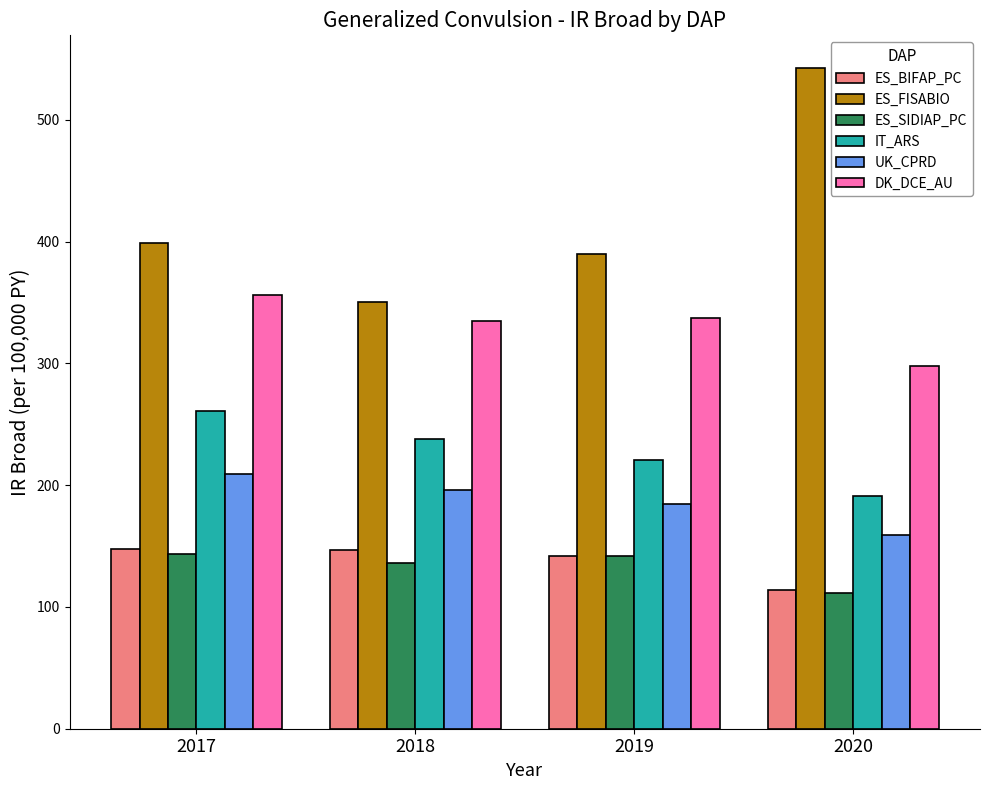

What is the total value across all series at 2017?

1515.2